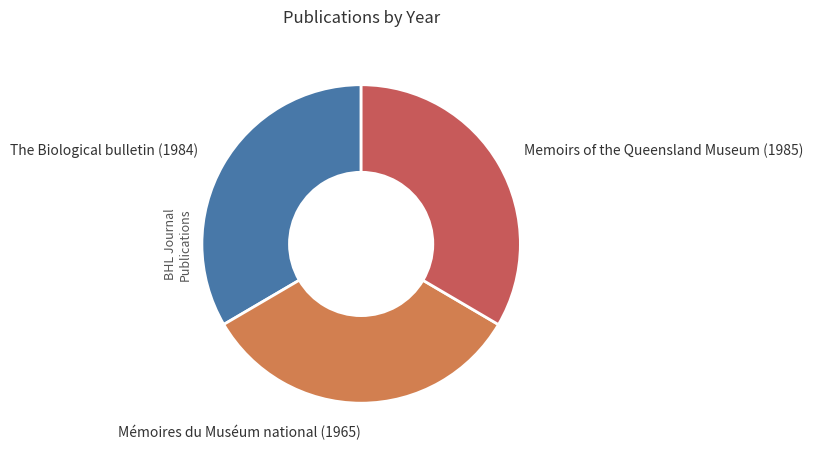

Is there any slice that represents more than half of the pie?

No